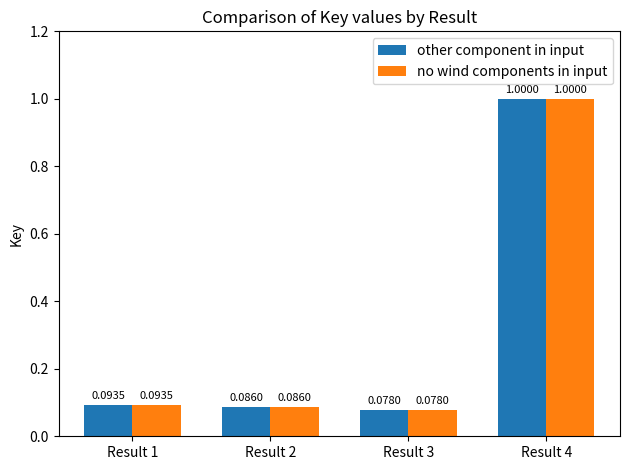

Rank the categories by other component in input value from highest to lowest.

Result 4, Result 1, Result 2, Result 3